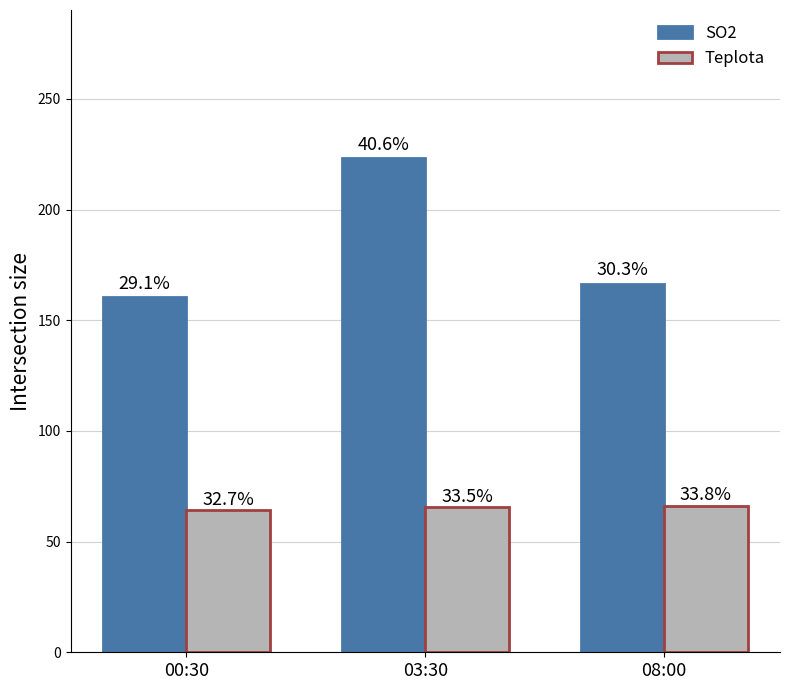

Are the bars horizontal?

No